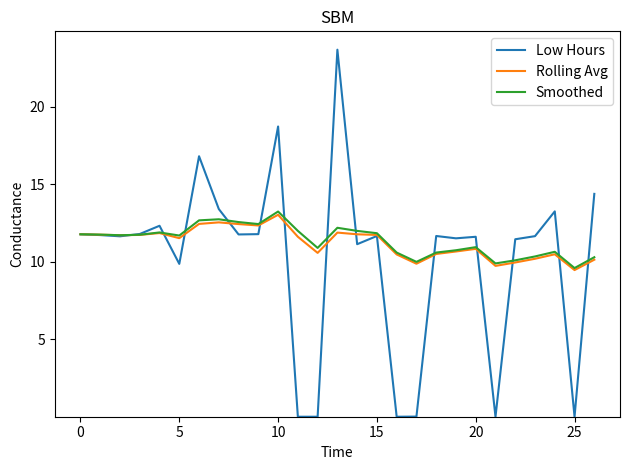

Which series has the widest spread of values?

Low Hours